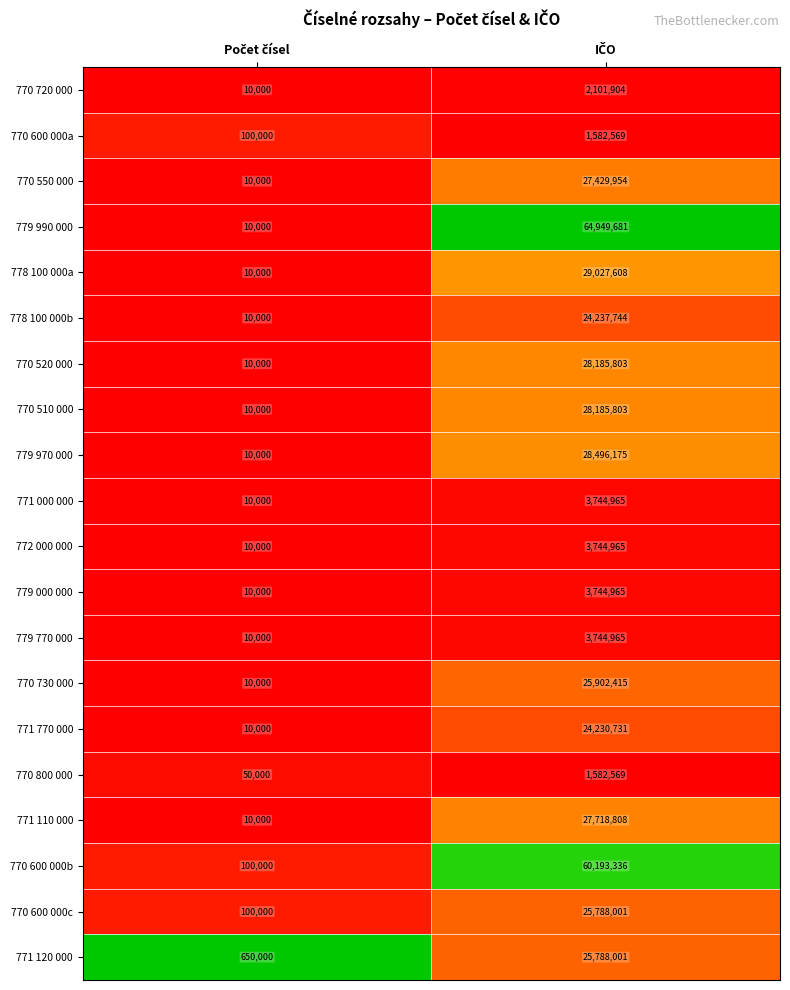

What is the greatest value displayed?

64949681